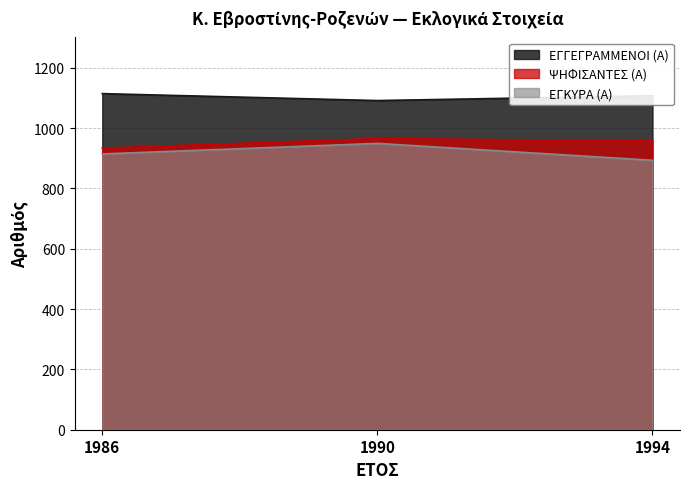

How many lines are shown in the chart?

3